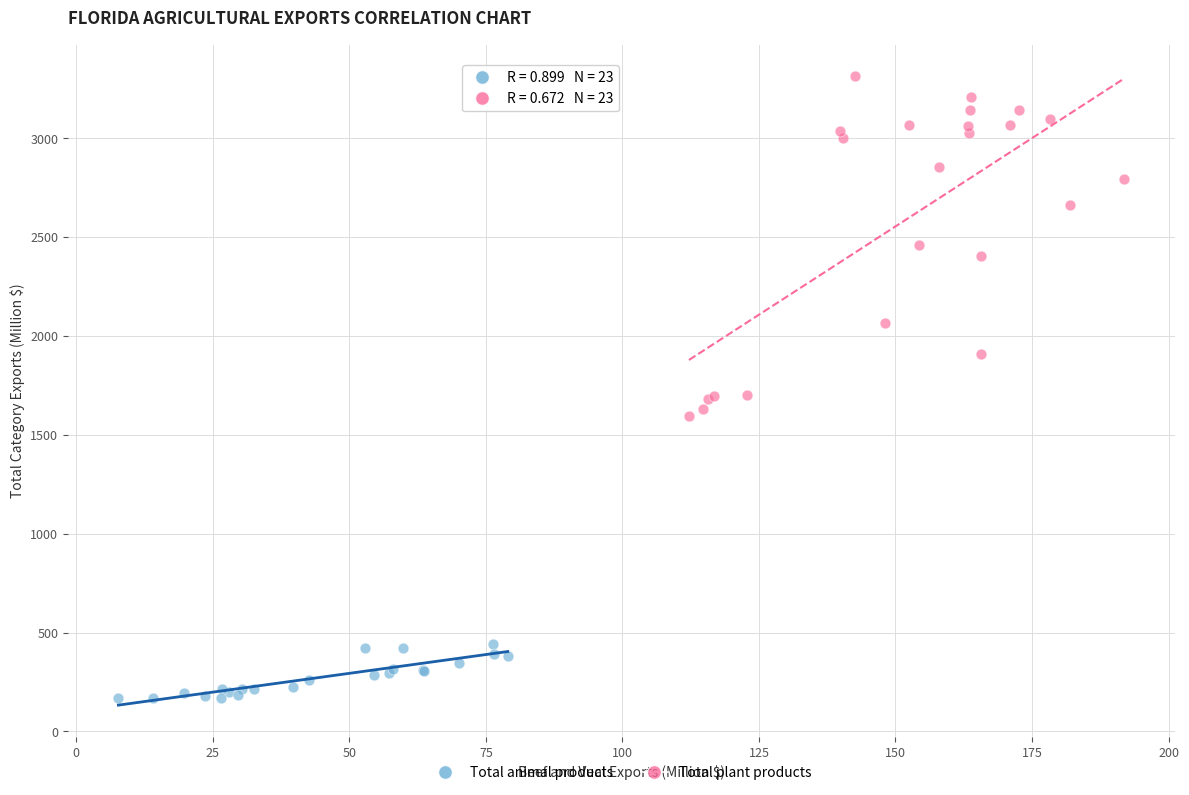

Which series contains the lowest Y value?

Total animal products